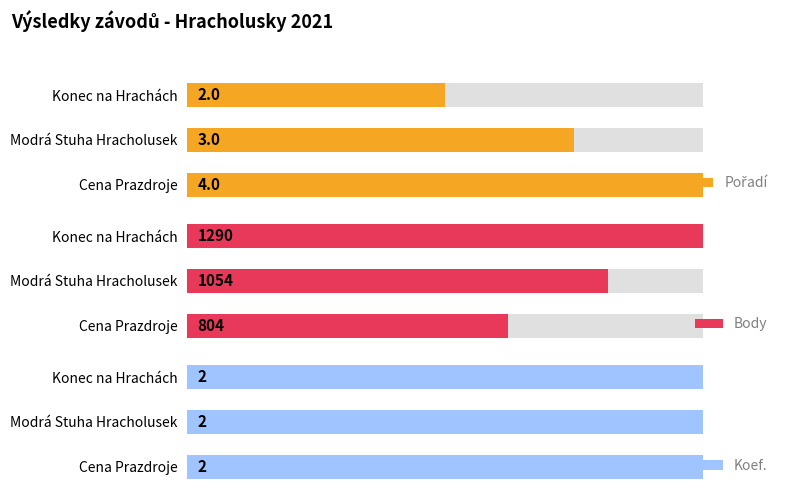

The Pořadí series shows 3.2 at Konec na Hrachách. True or false?

False